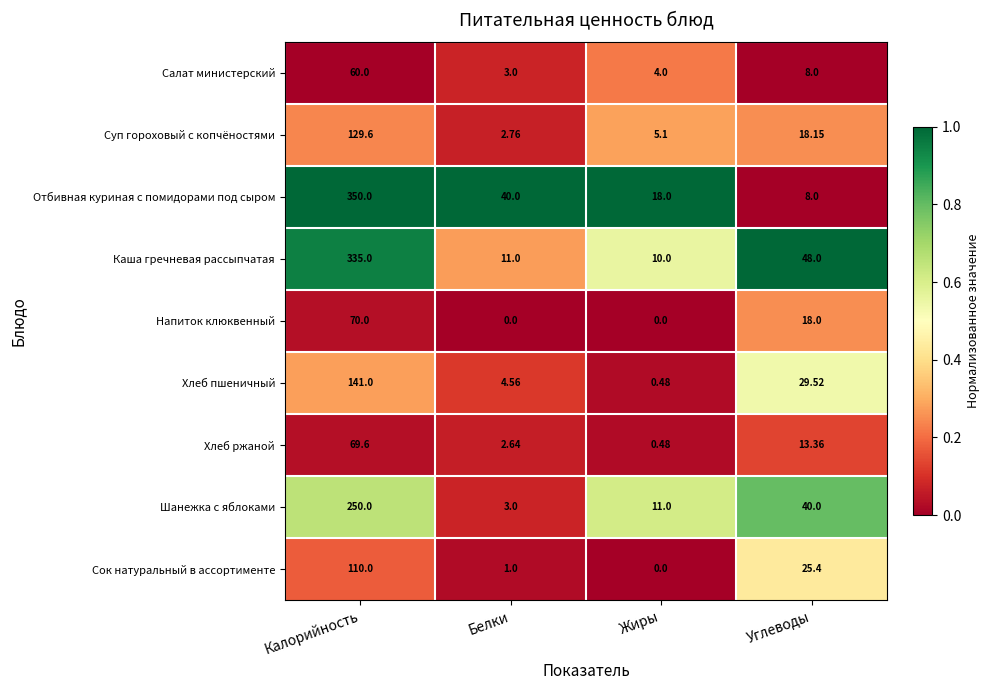

At how many categories does at least one series exceed 0?

4